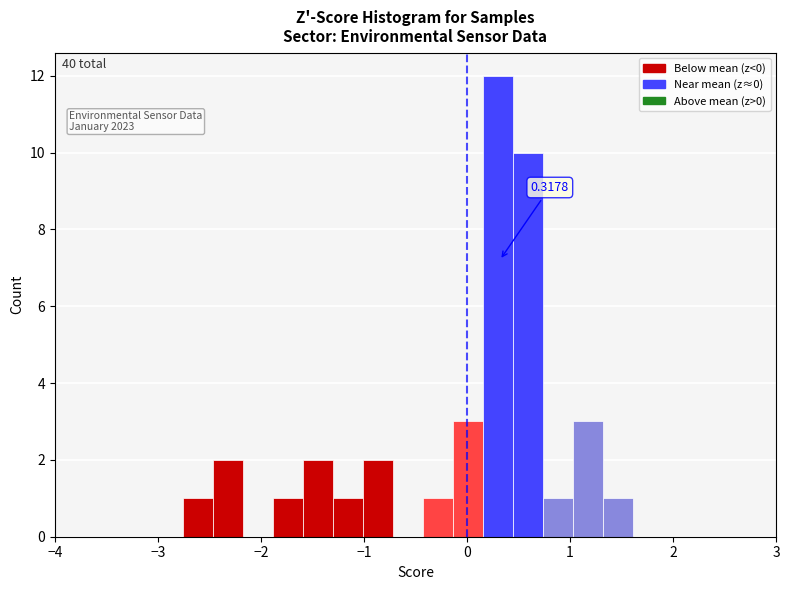

Around what value on the x-axis is the tallest bar? Give the approximate position of its centre, as read against the axis.

0.3